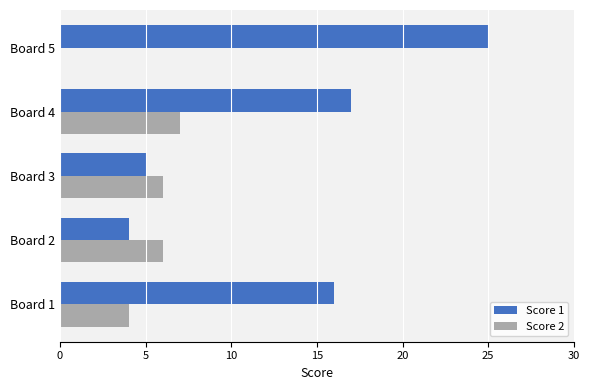

What is the sum of the Score 2 values at Board 1 and Board 3?

10